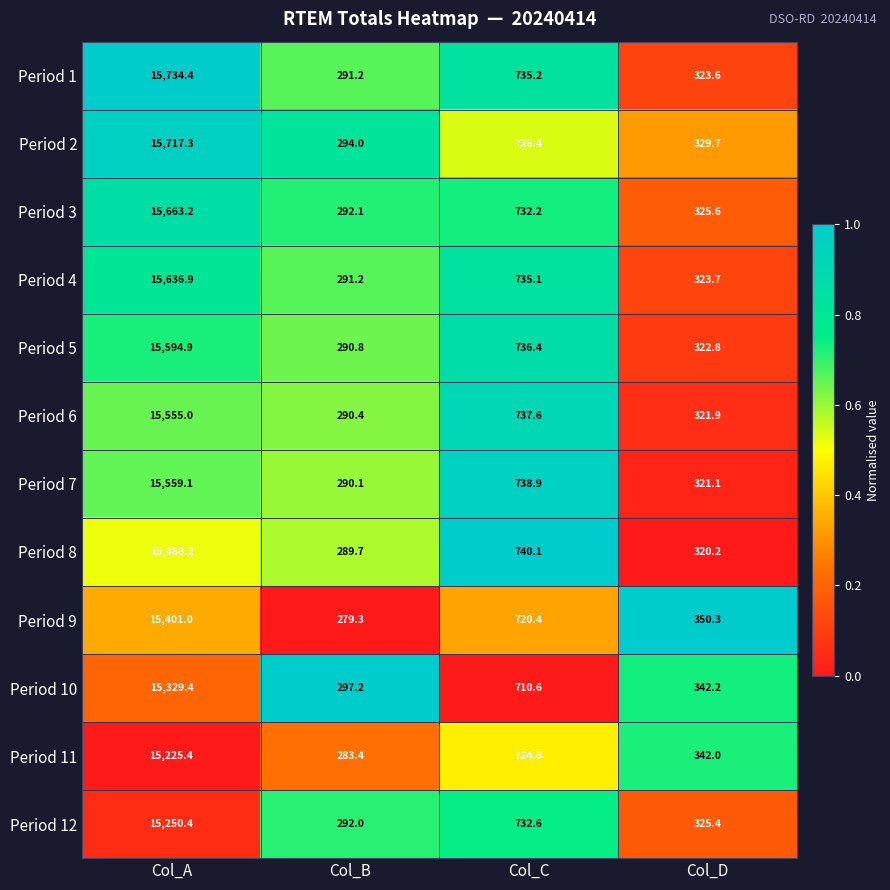

Between Col_B and Col_D, which series saw the biggest shift?

Period 9